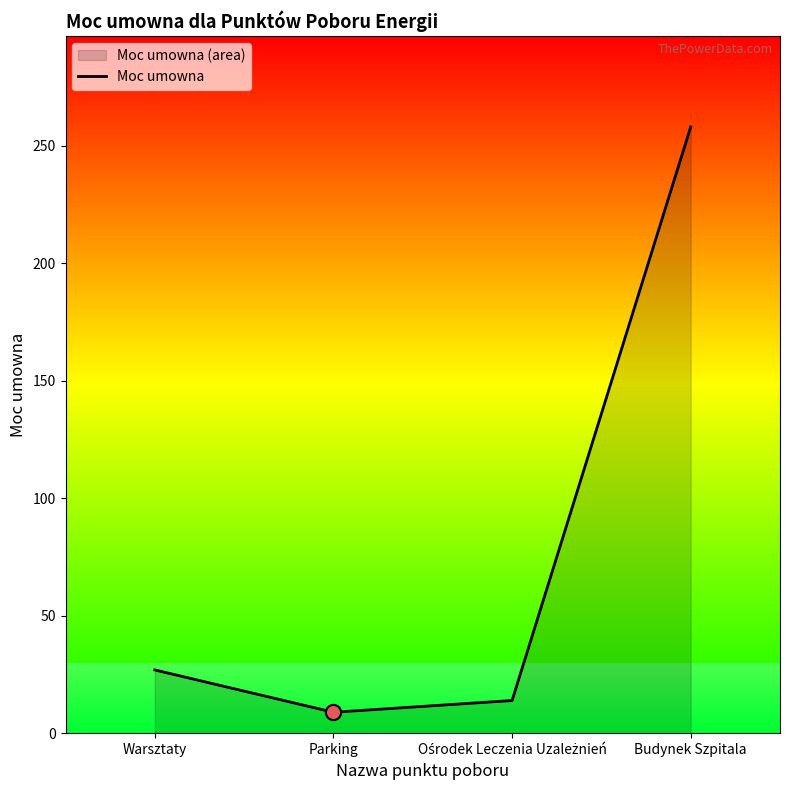

What is the change in value from Warsztaty to Ośrodek Leczenia Uzależnień?

-13